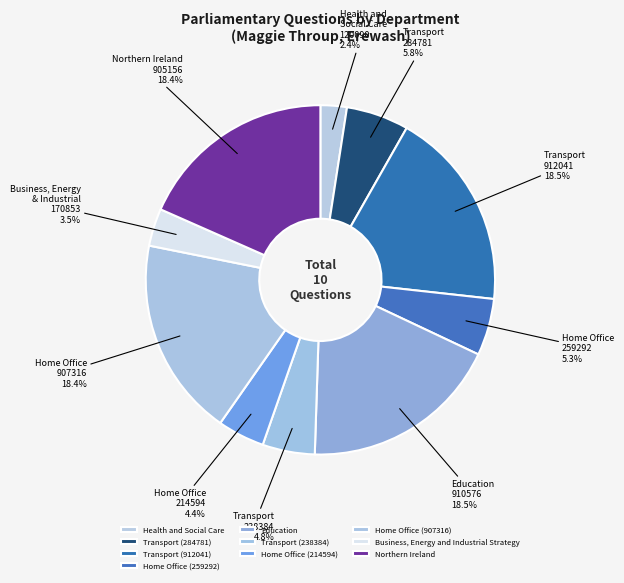

Which category has the smallest portion of the pie?

Health and Social Care